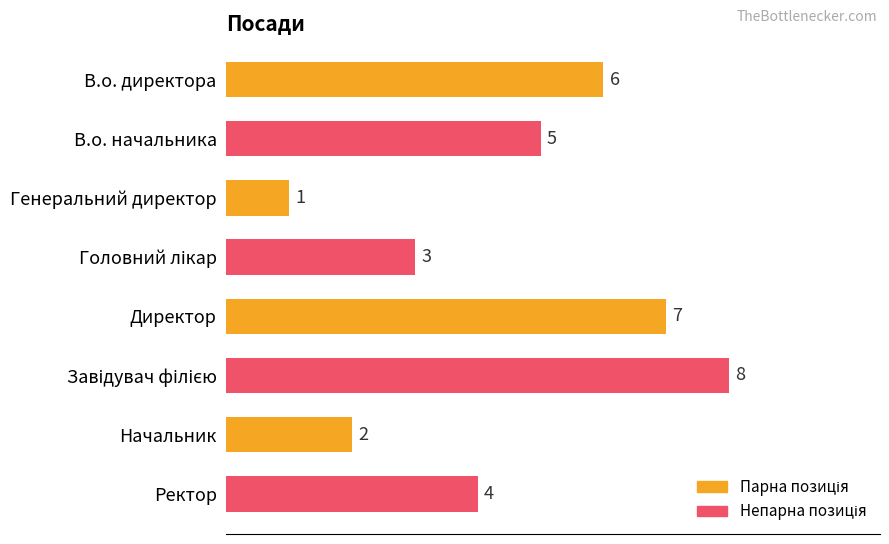

What is the maximum value shown in the chart?

8